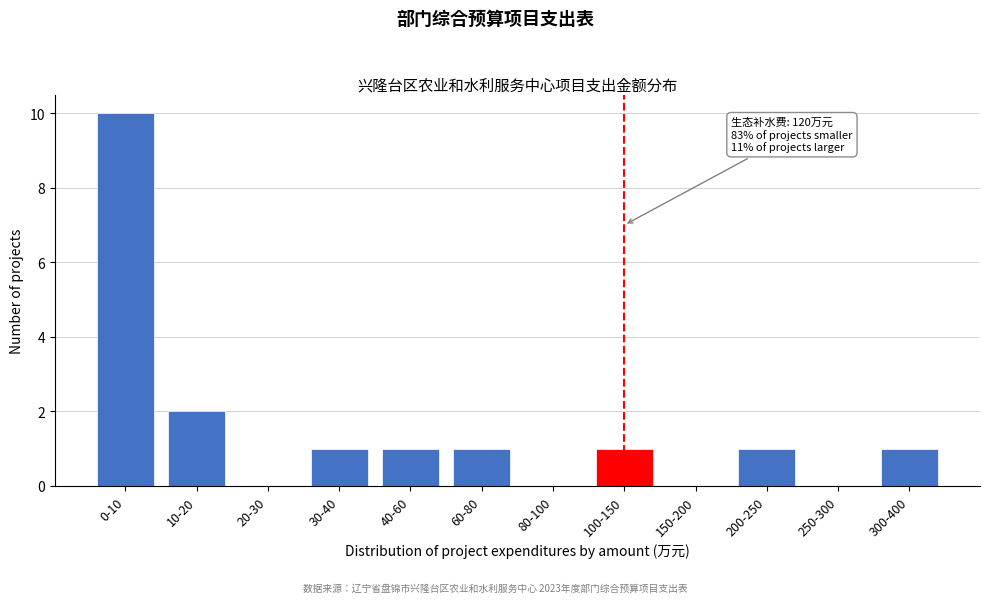

Reading left to right, what are all the values shown in this chart?

0-10=10	10-20=2	20-30=0	30-40=1	40-60=1	60-80=1	80-100=0	100-150=1	150-200=0	200-250=1	250-300=0	300-400=1